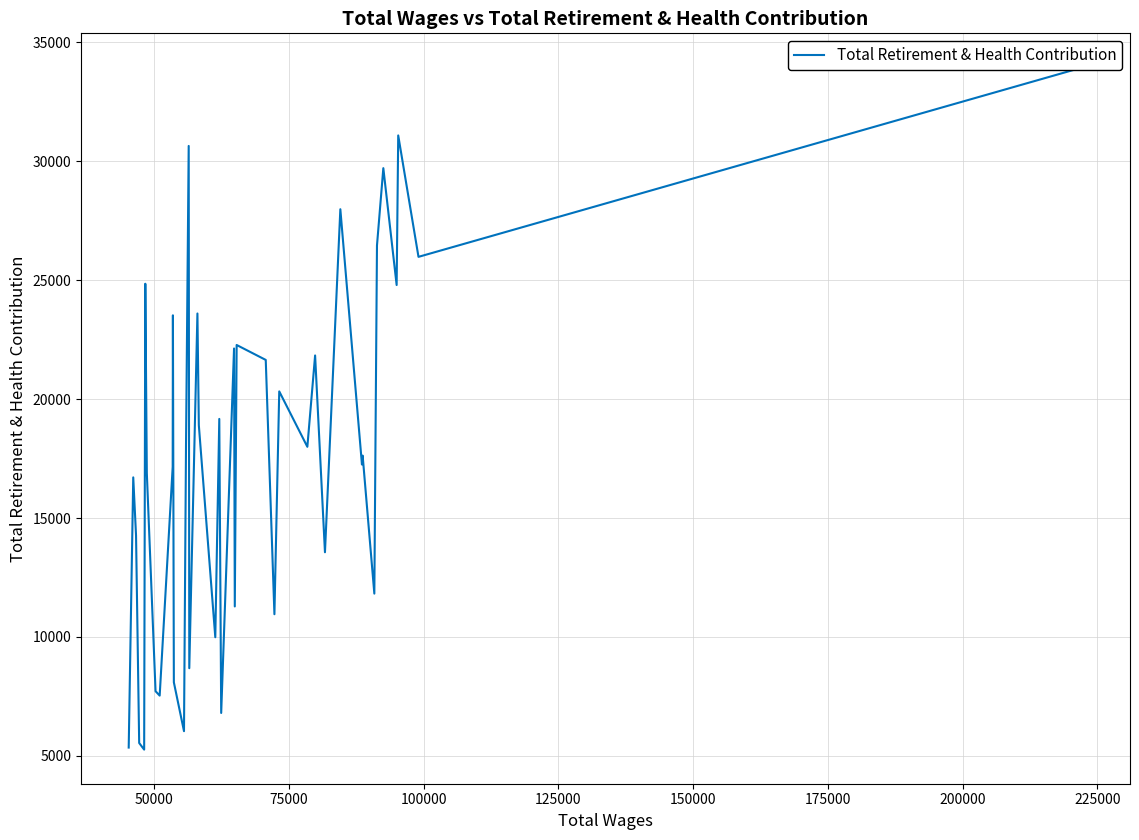

How many points are lower than both their immediate neighbors (excluding endpoints)?

14